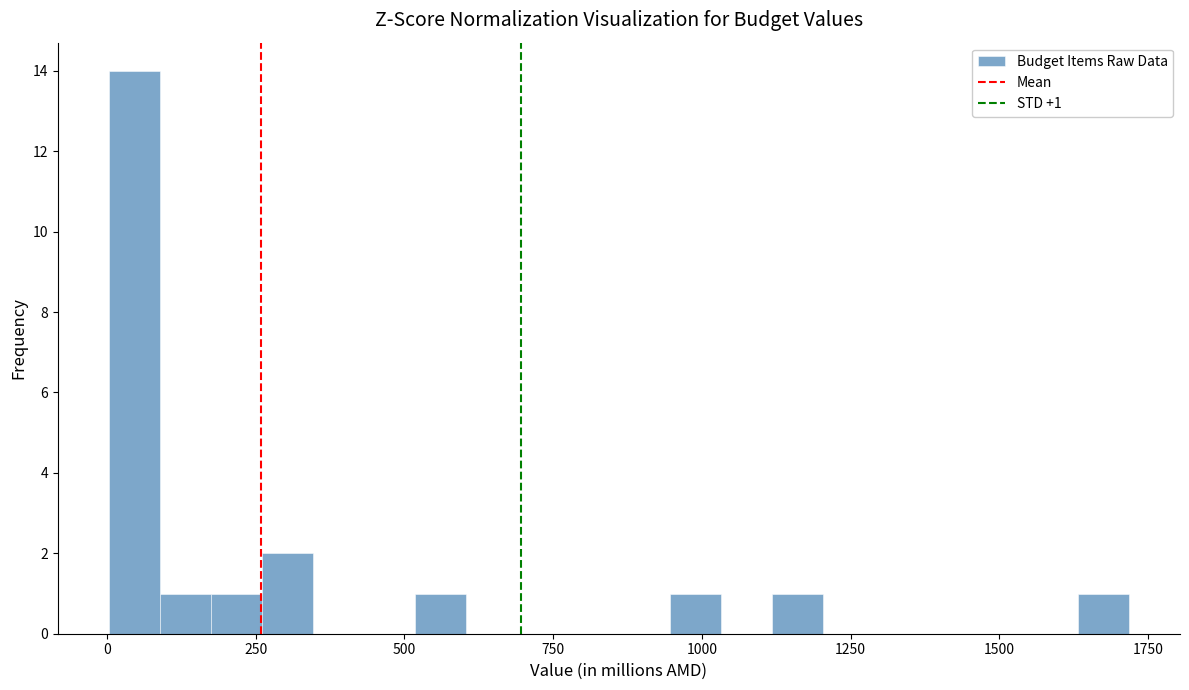

Around what value on the x-axis is the tallest bar? Give the approximate position of its centre, as read against the axis.

50